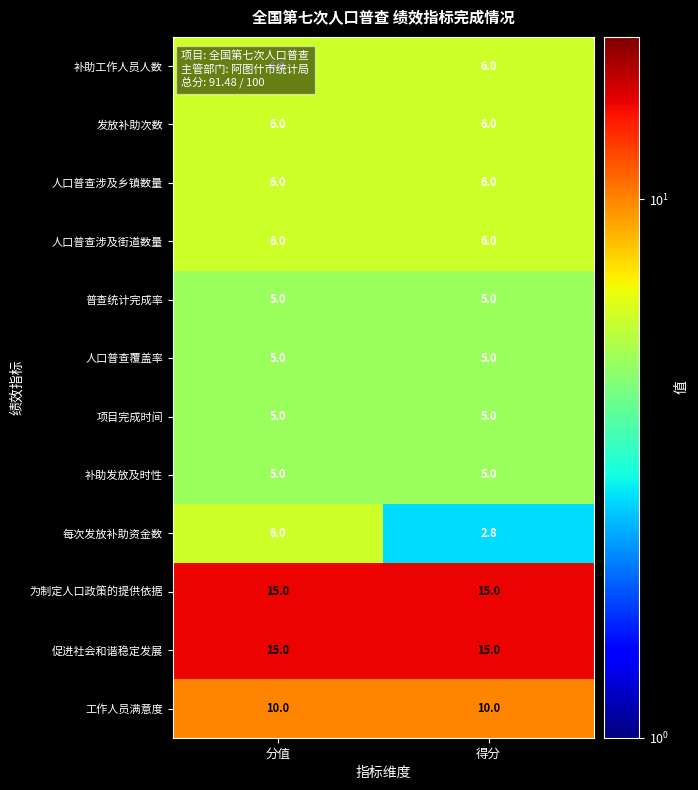

Count the number of categories in the chart.

2